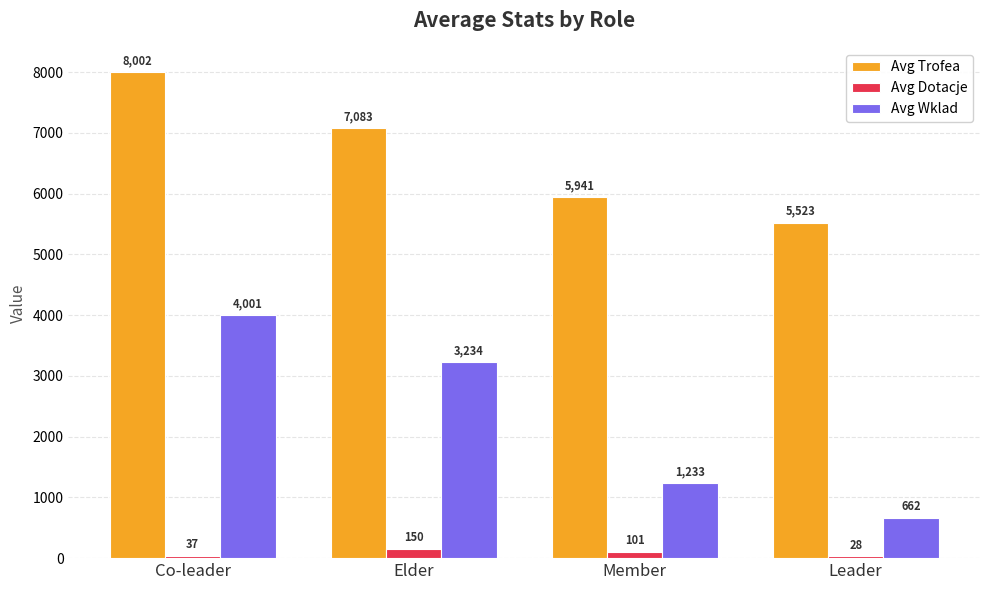

True or false: Avg Trofea has a value of 10354 at Elder.

False